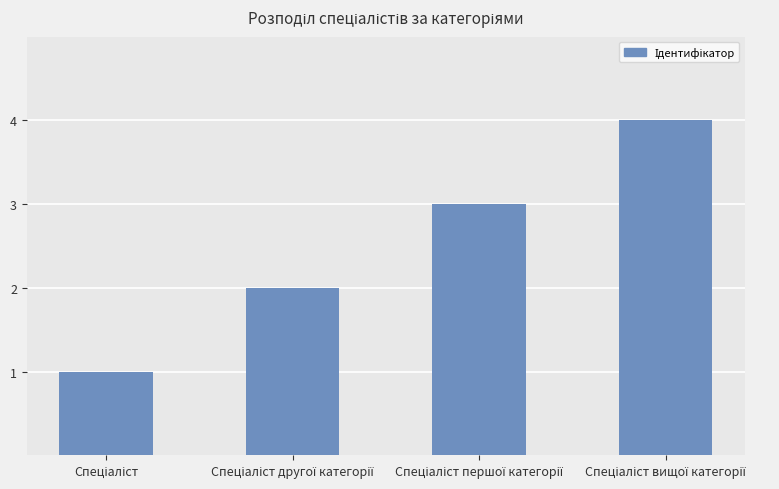

What is the greatest value displayed?

4